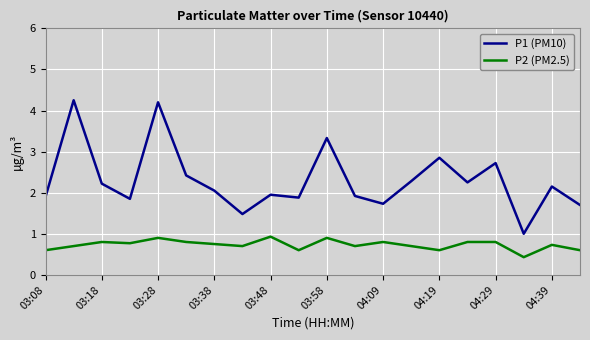

What is the lowest value of the P2 (PM2.5) series?

0.4